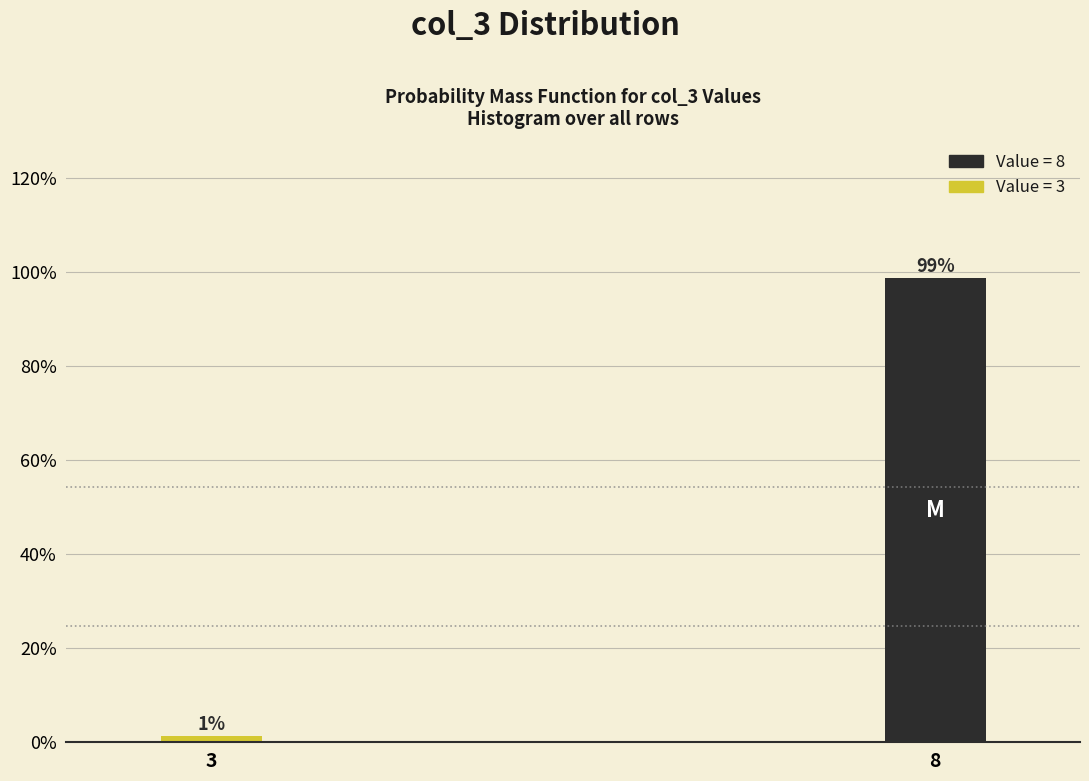

Between 8 and 3, which is larger?

8